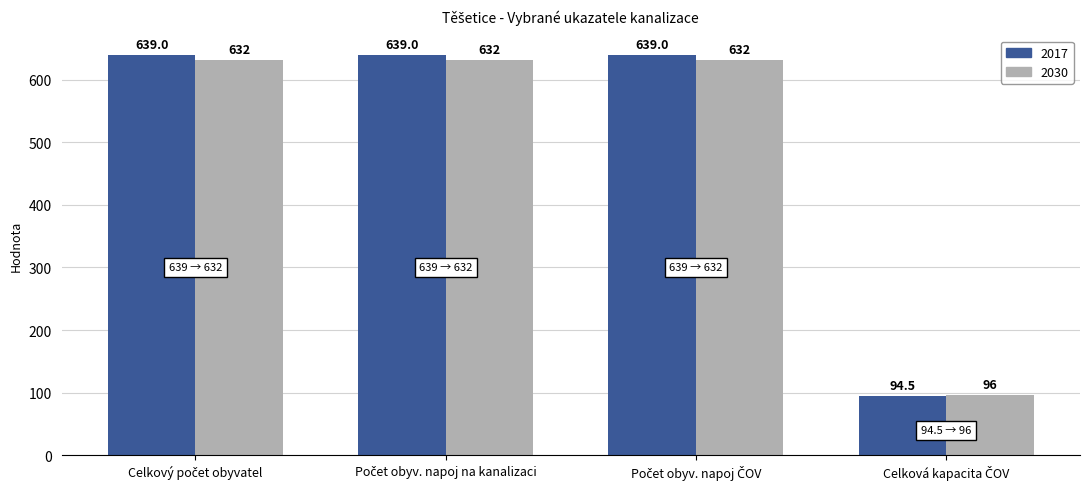

Which series has the largest total across all categories?

2017